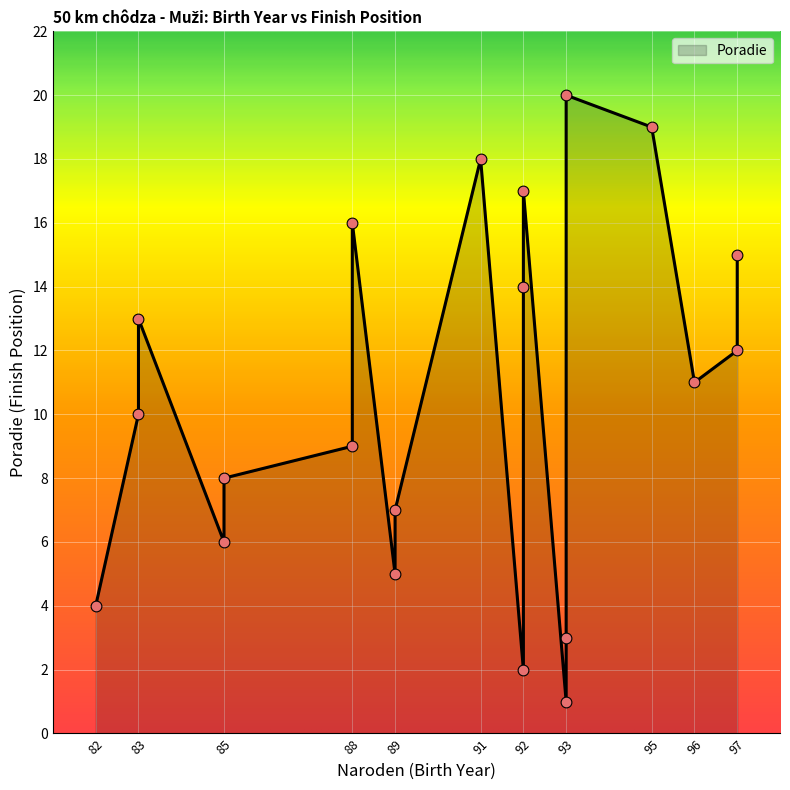

What is the ratio of the value at 93 to the value at 85?

0.5